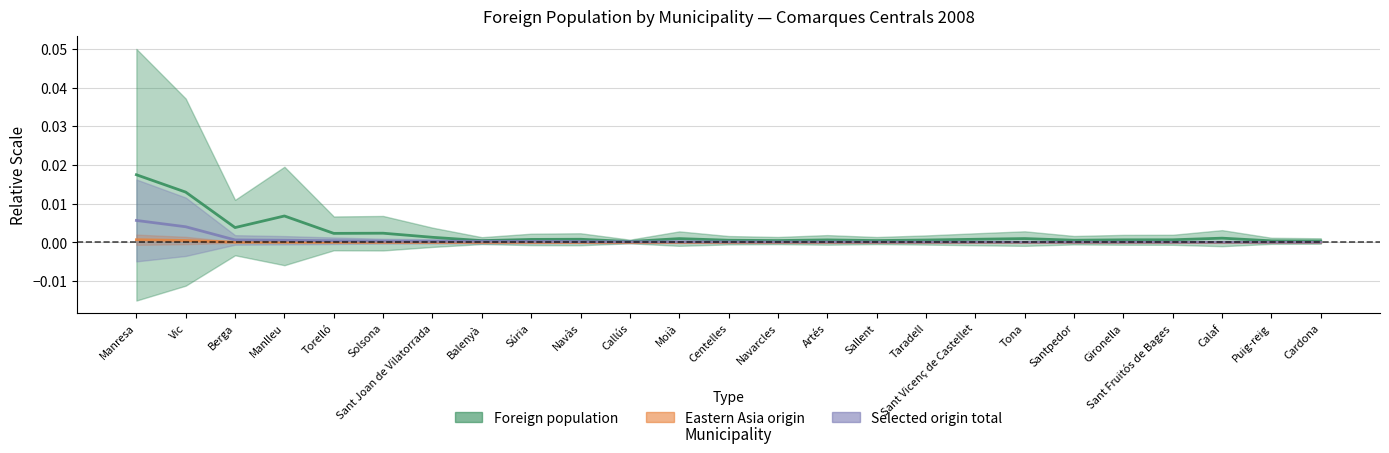

Where is Selected origin total nearest to the value 0?

Puig-reig